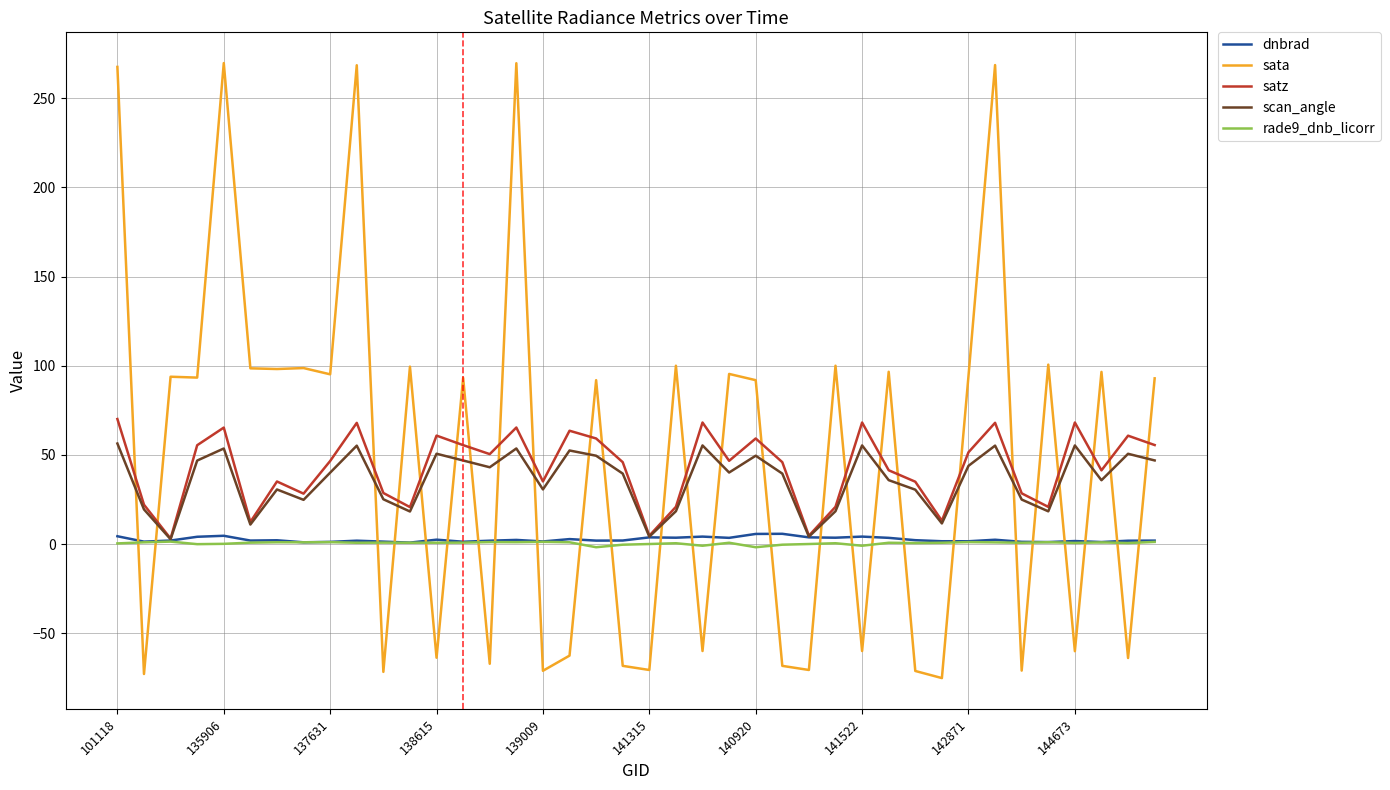

What is the average value of the rade9_dnb_licorr series?

0.5